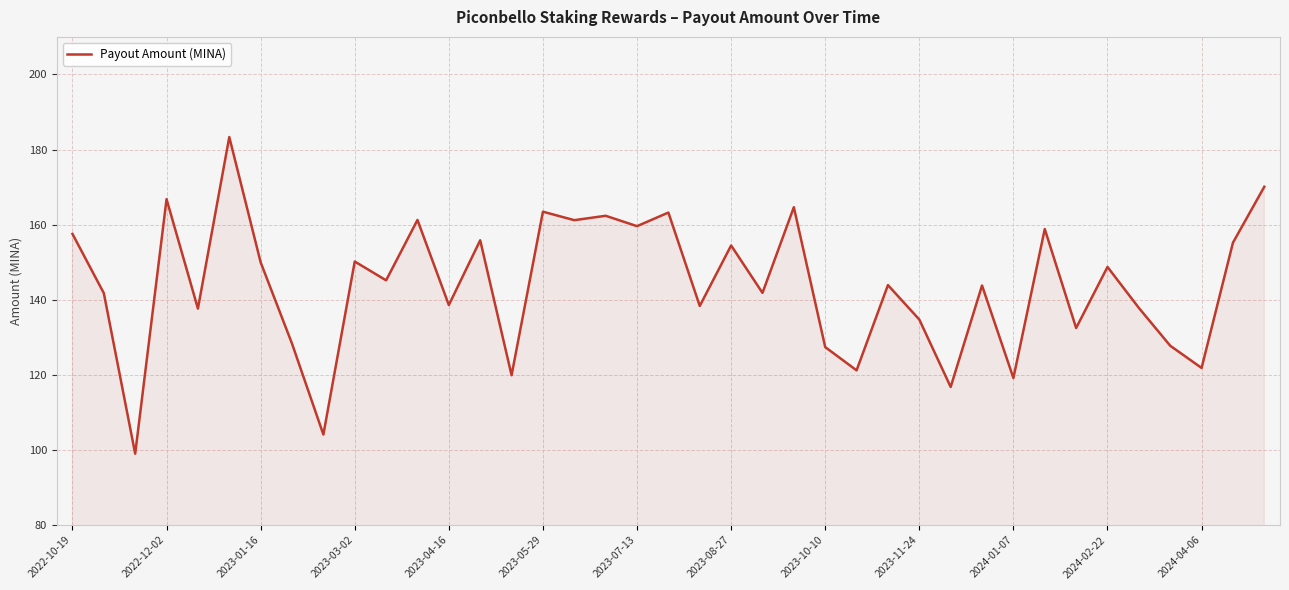

What is the greatest value displayed?

183.3